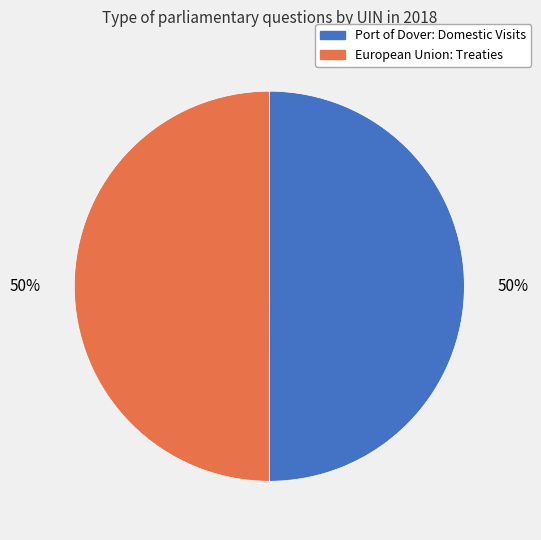

Is the sum of Port of Dover: Domestic Visits and European Union: Treaties greater than half?

Yes